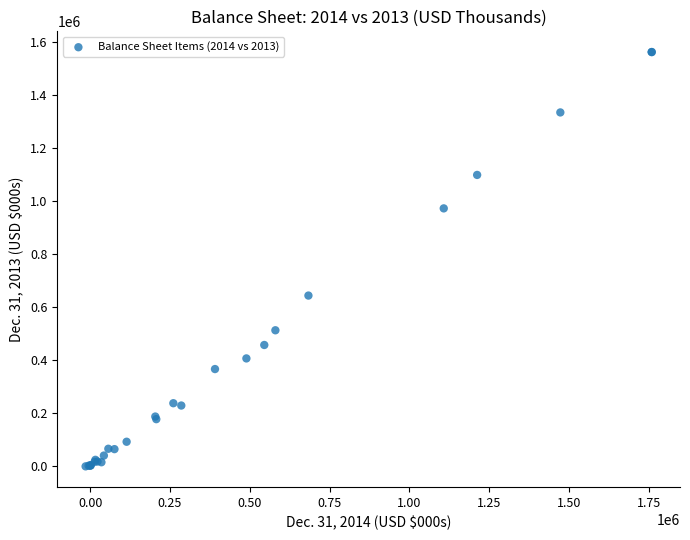

What Y value in the scatter plot is closest to 779406?

642164